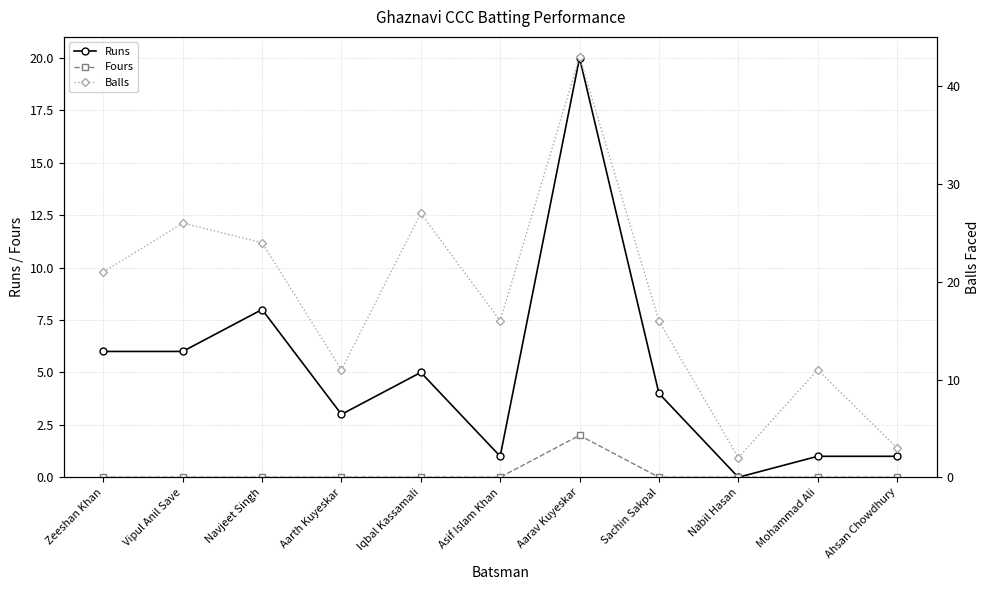

What position from the right is Aarav Kuyeskar?

5